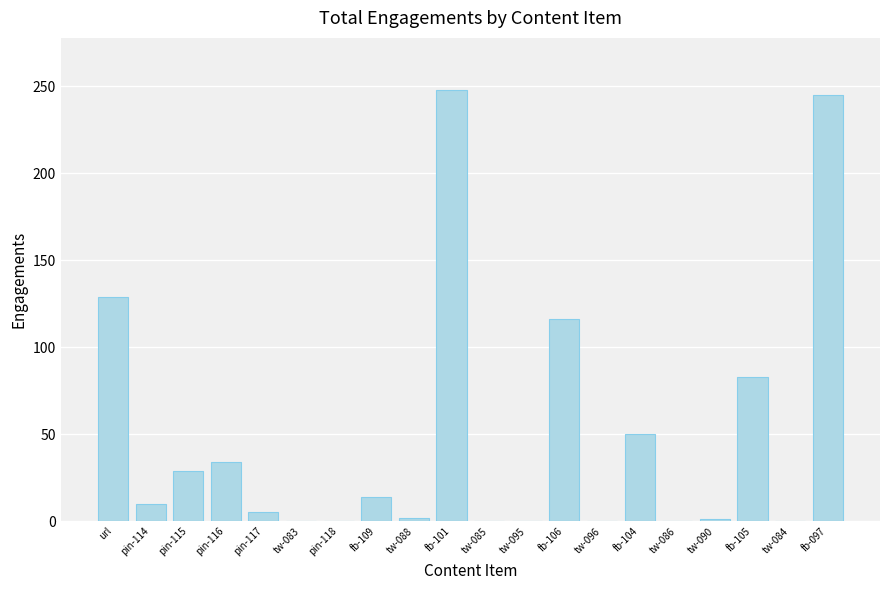

What is the sum of all values?

966